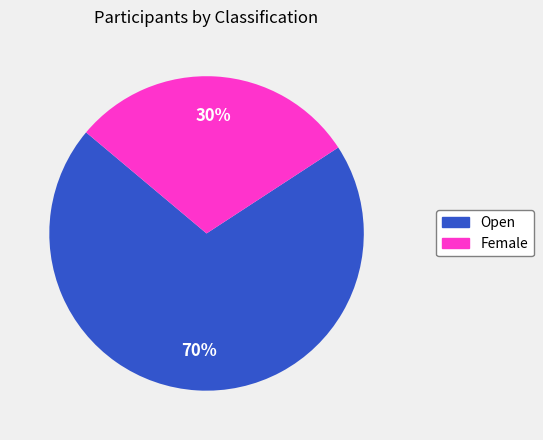

Count the number of slices in the pie.

2